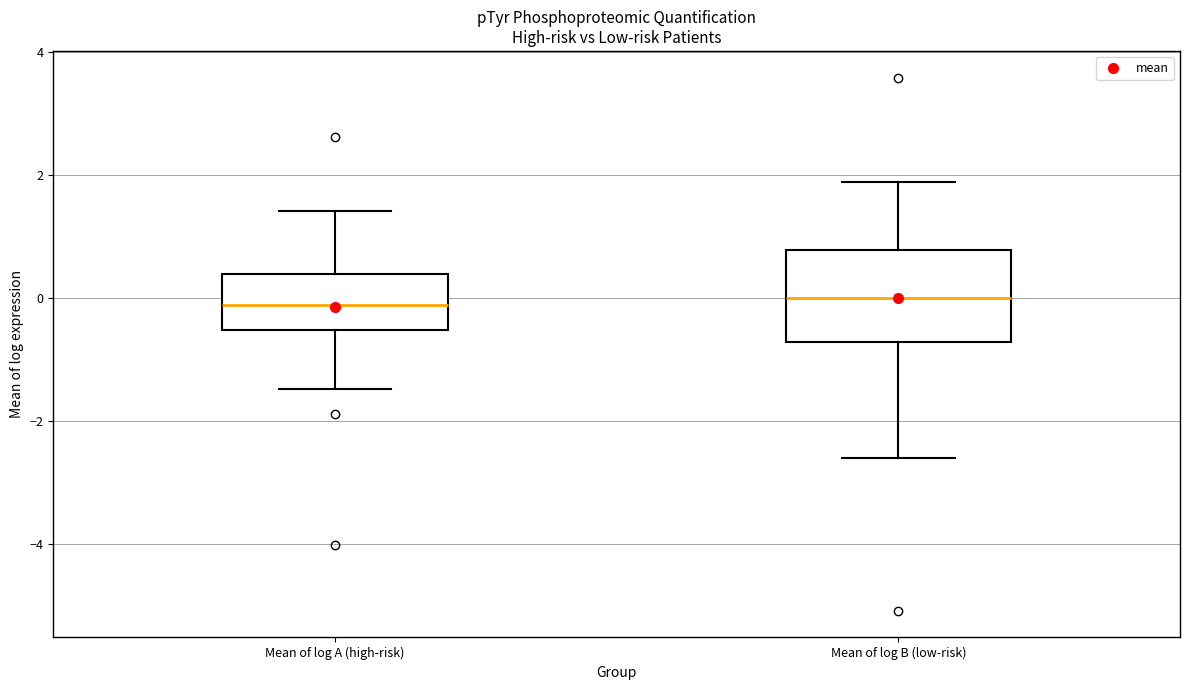

Reading left to right, read every box against the y-axis: the position of its median line, the range the box covers, and the ends of its whiskers. The values are not printed on the chart, so give them approximately, as read against the axis.

Mean of log A (high-risk): median -0.2, box -0.6 to 0.4, whiskers -1.4 to 1.4
Mean of log B (low-risk): median 0.0, box -0.8 to 0.8, whiskers -2.6 to 1.8